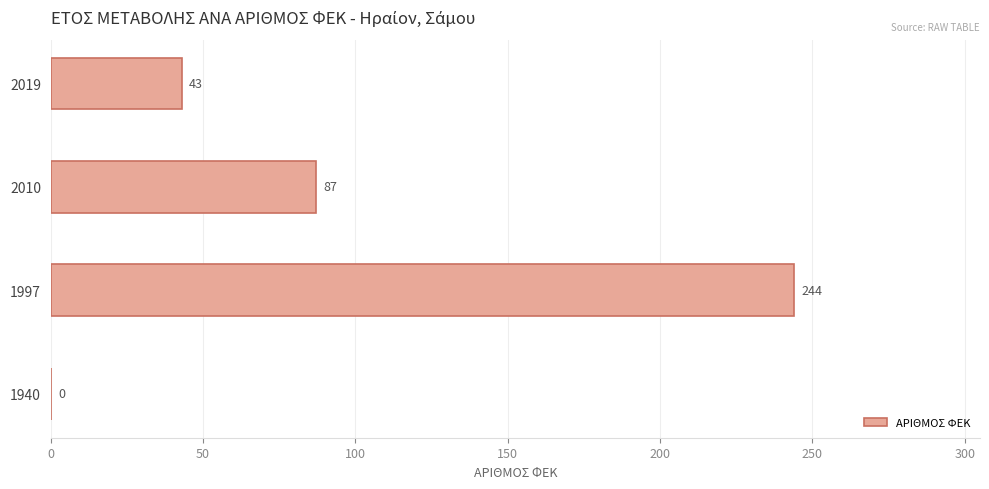

What is the greatest value displayed?

244